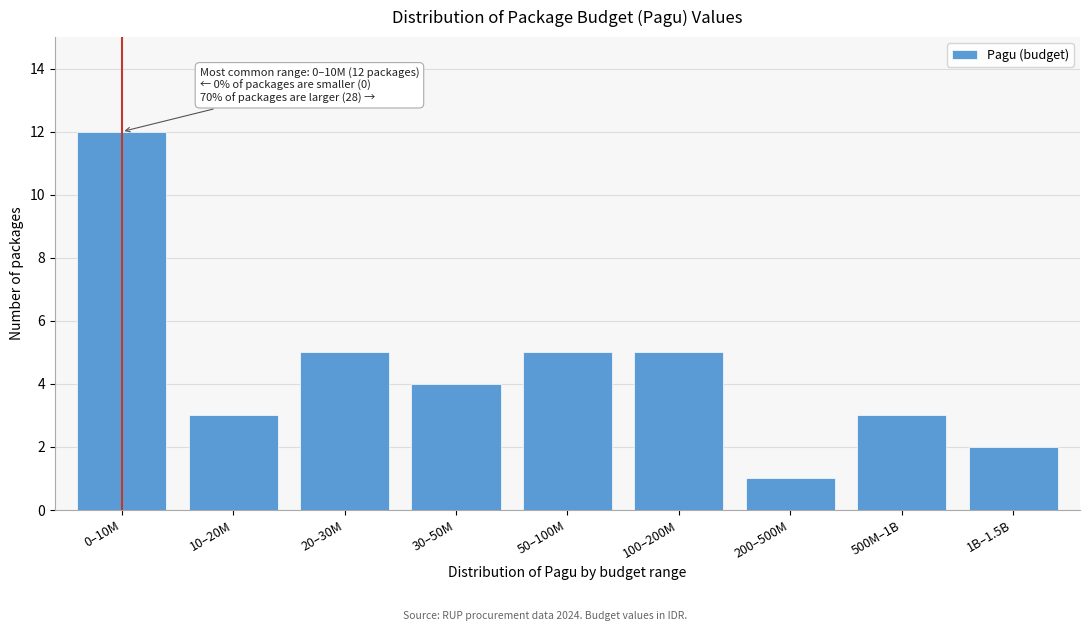

Reading left to right, list all the values displayed in this chart.

12	3	5	4	5	5	1	3	2